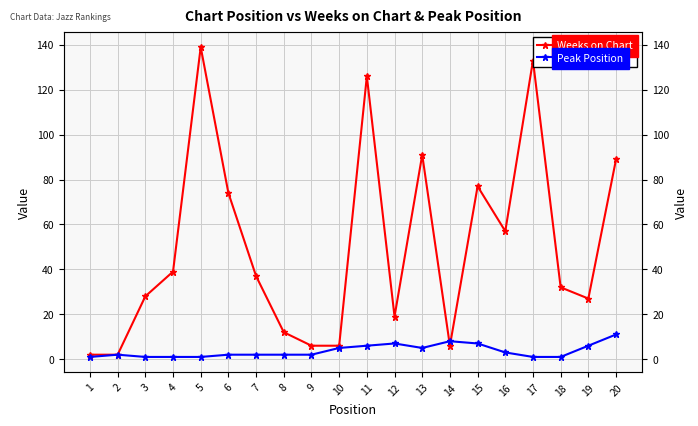

Which series has the largest total across all categories?

Weeks on Chart